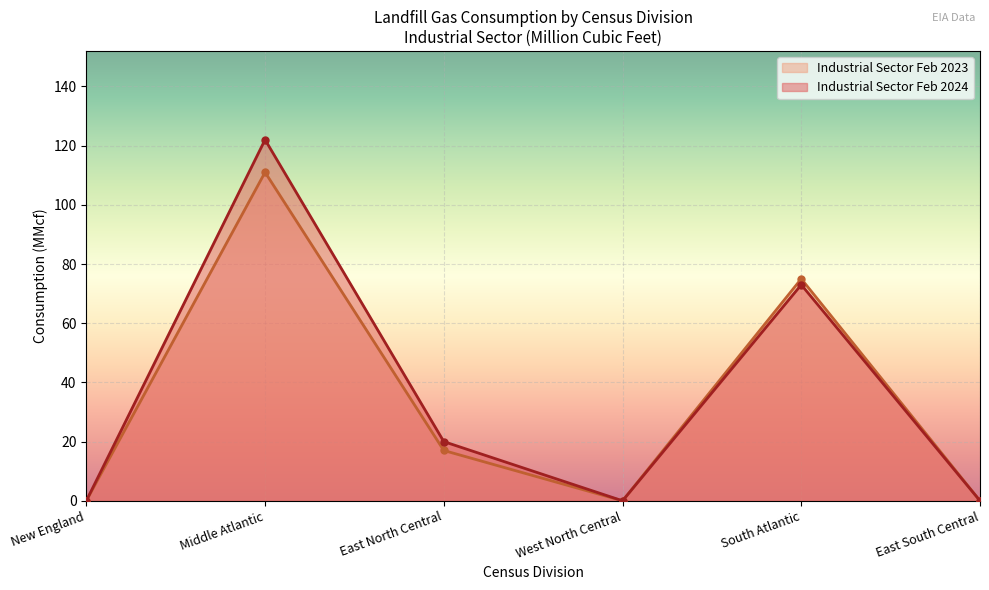

Reading left to right, what are all the values shown in this chart?

Industrial Sector Feb 2023: 0	111	17	0	75	0
Industrial Sector Feb 2024: 0	122	20	0	73	0